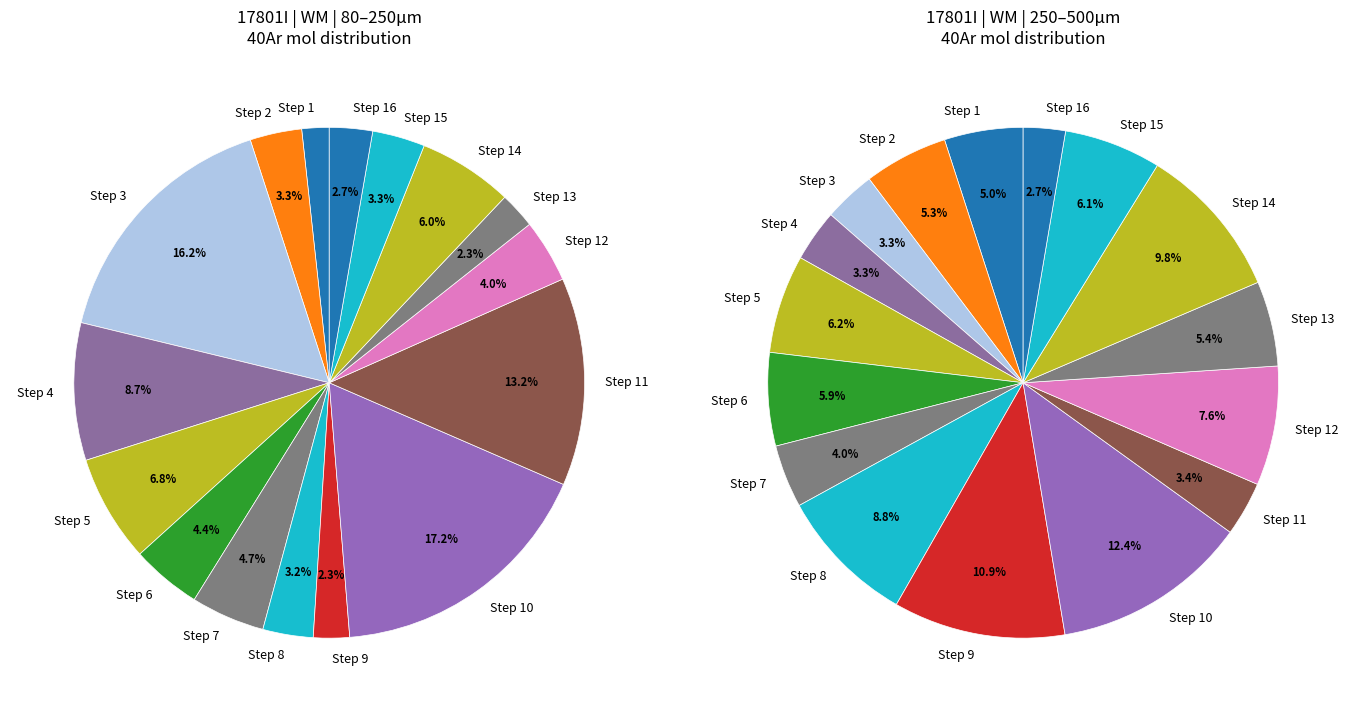

Do 14 and 13 together represent more than half of the pie?

No